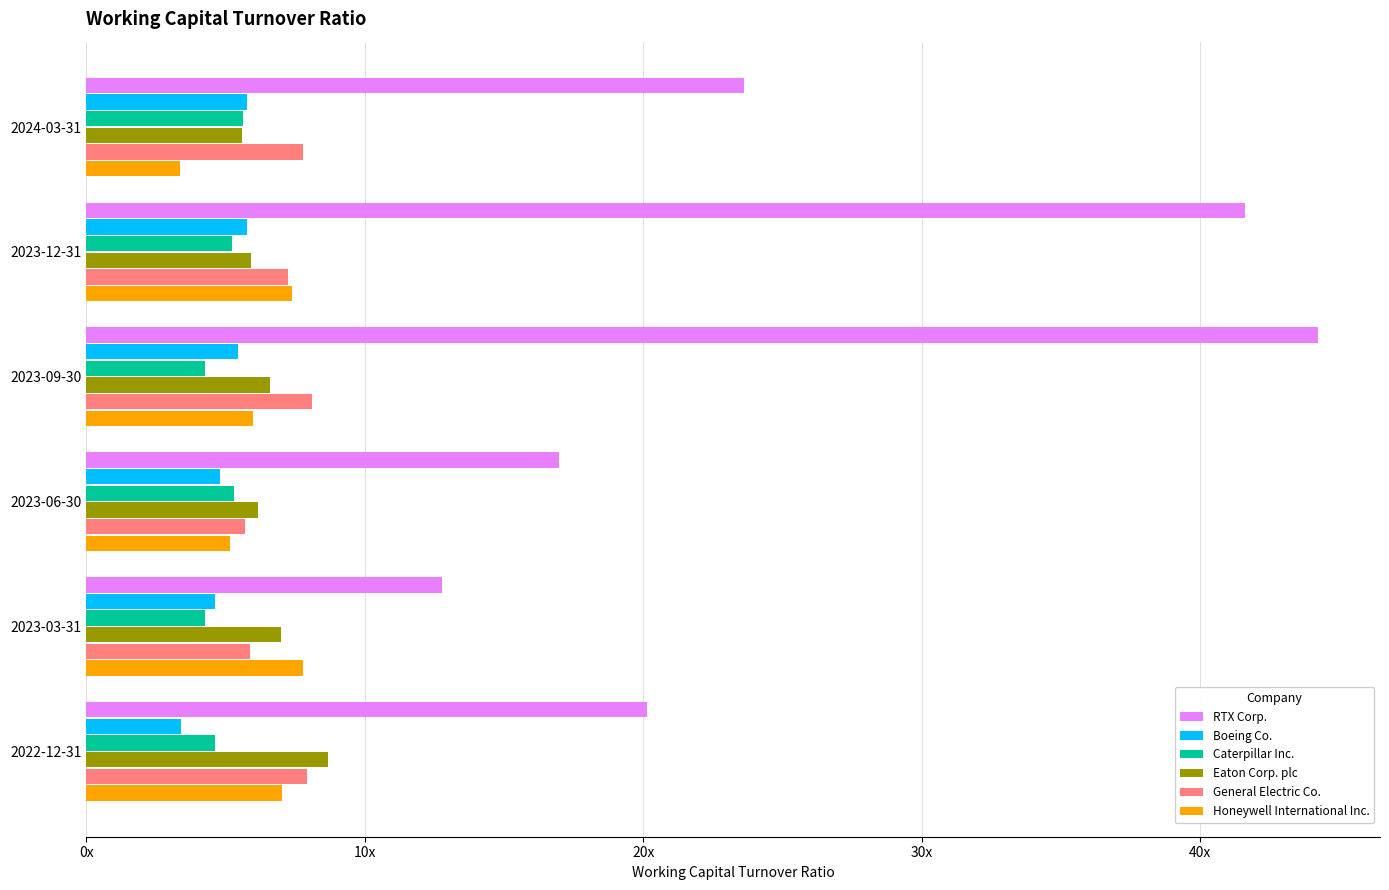

What are all the series names shown in the legend?

RTX Corp., Boeing Co., Caterpillar Inc., Eaton Corp. plc, General Electric Co., Honeywell International Inc.